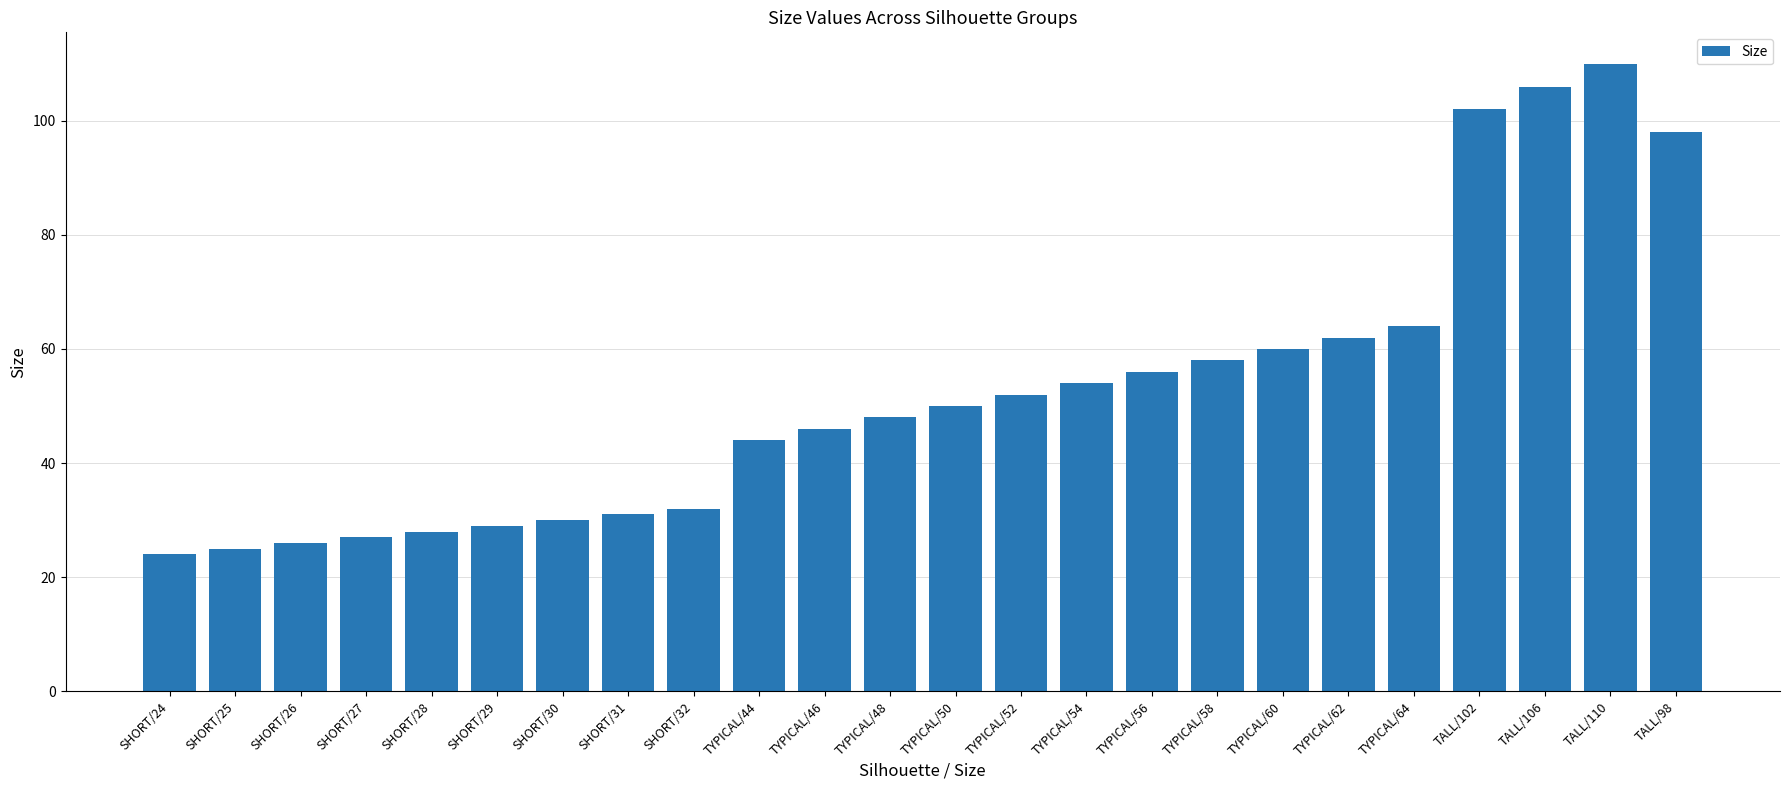

Reading right to left, transcribe all the data shown in this chart.

TALL/98=98	TALL/110=110	TALL/106=106	TALL/102=102	TYPICAL/64=64	TYPICAL/62=62	TYPICAL/60=60	TYPICAL/58=58	TYPICAL/56=56	TYPICAL/54=54	TYPICAL/52=52	TYPICAL/50=50	TYPICAL/48=48	TYPICAL/46=46	TYPICAL/44=44	SHORT/32=32	SHORT/31=31	SHORT/30=30	SHORT/29=29	SHORT/28=28	SHORT/27=27	SHORT/26=26	SHORT/25=25	SHORT/24=24